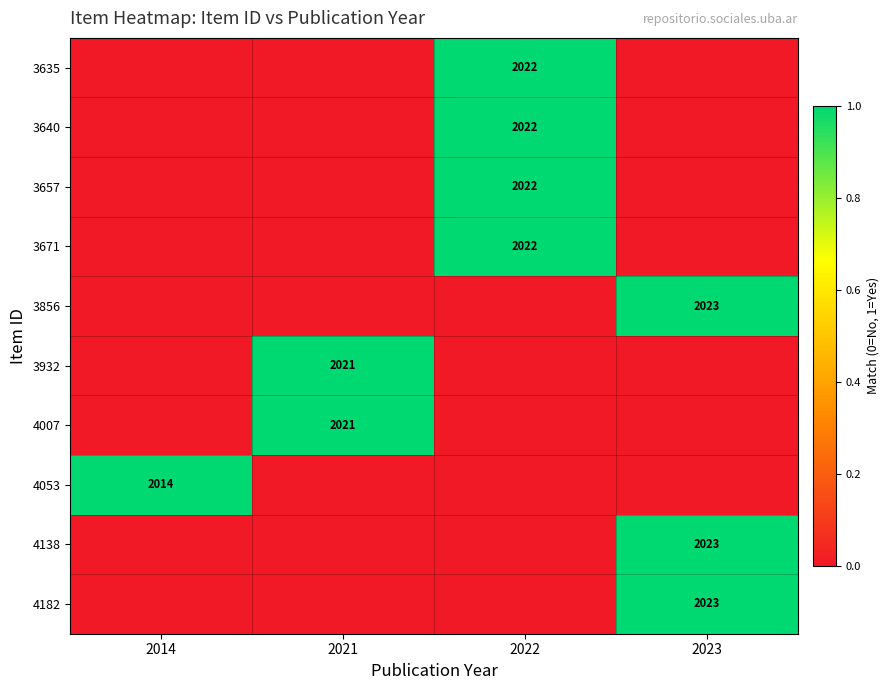

At how many categories does at least one series exceed 0?

4